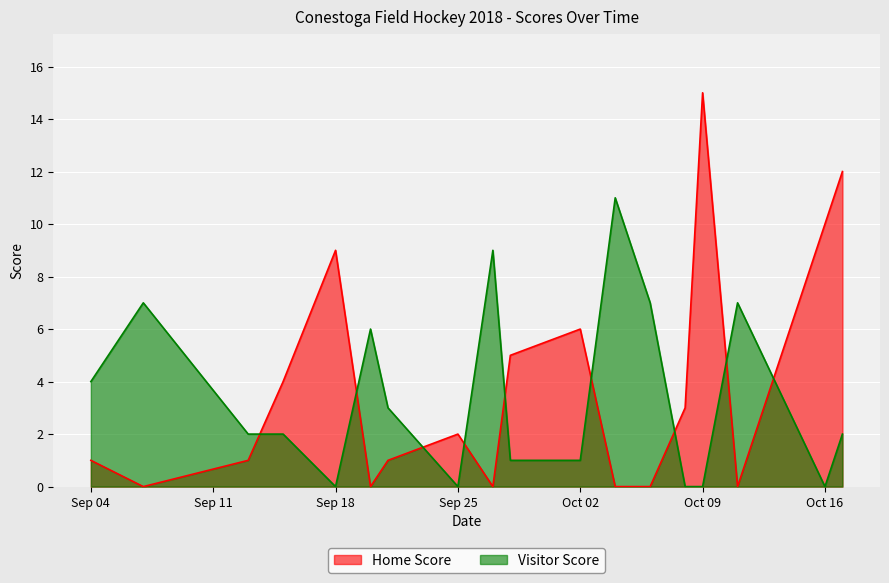

Which series has the widest spread of values?

Home Score